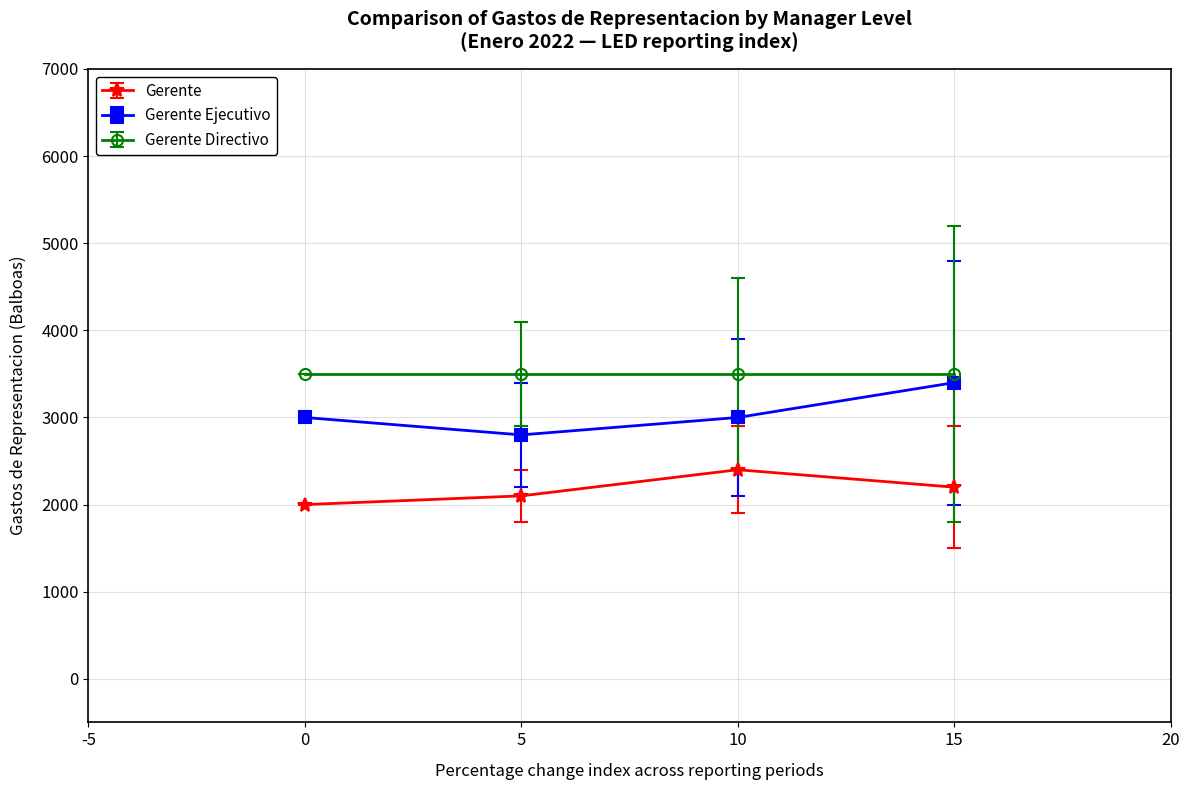

True or false: Gerente has a value of 1049 at 0.

False